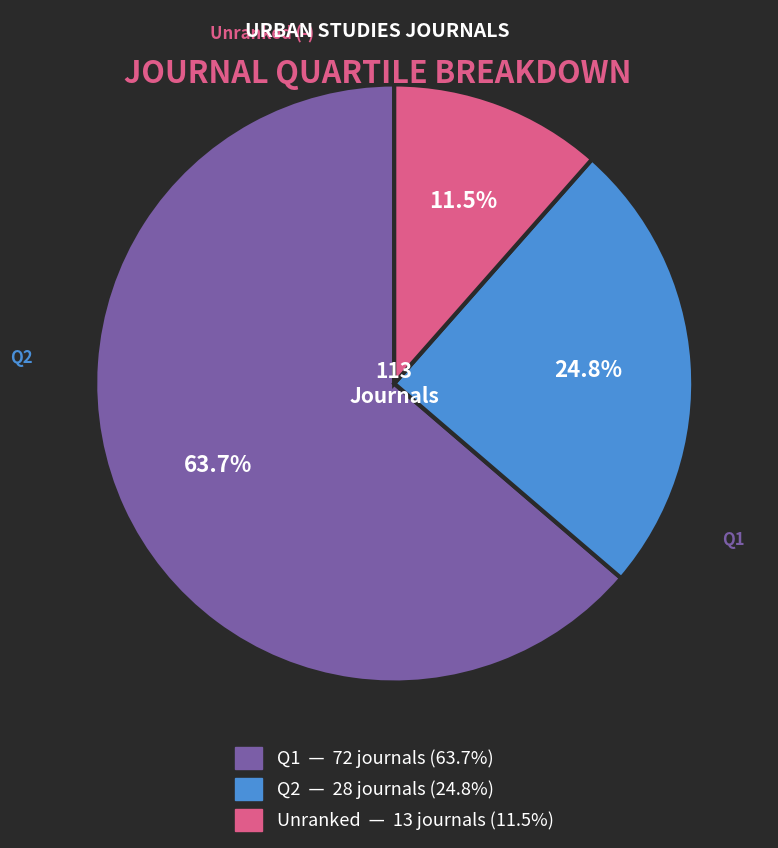

To the nearest percent, what is the difference between the largest and smallest slice percentages?

52%